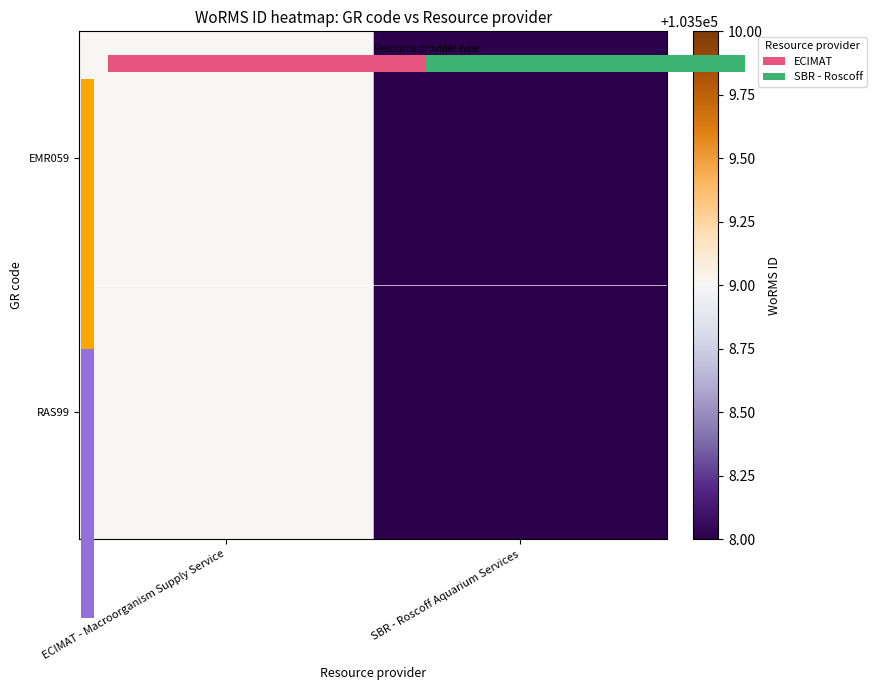

At which label does RAS99 reach its minimum?

SBR - Roscoff Aquarium Services